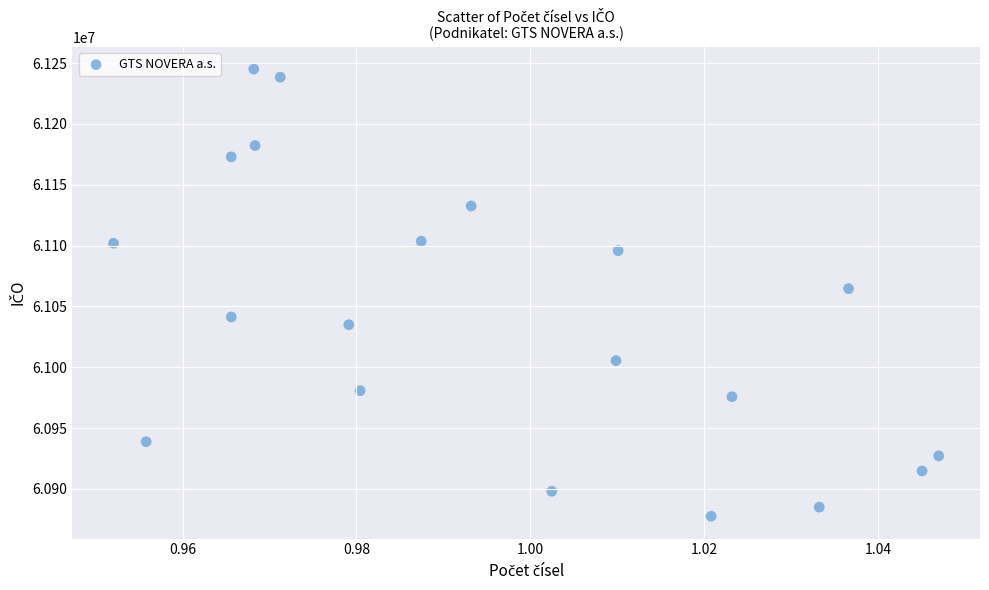

What is the range of Y values (max minus min)?

367672.6